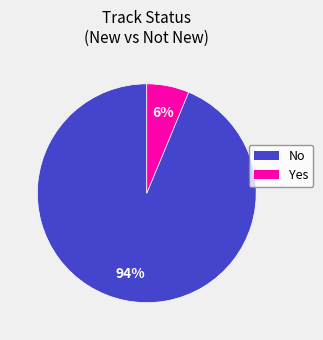

Approximately how many times larger is the value at Yes compared to No?

0.1